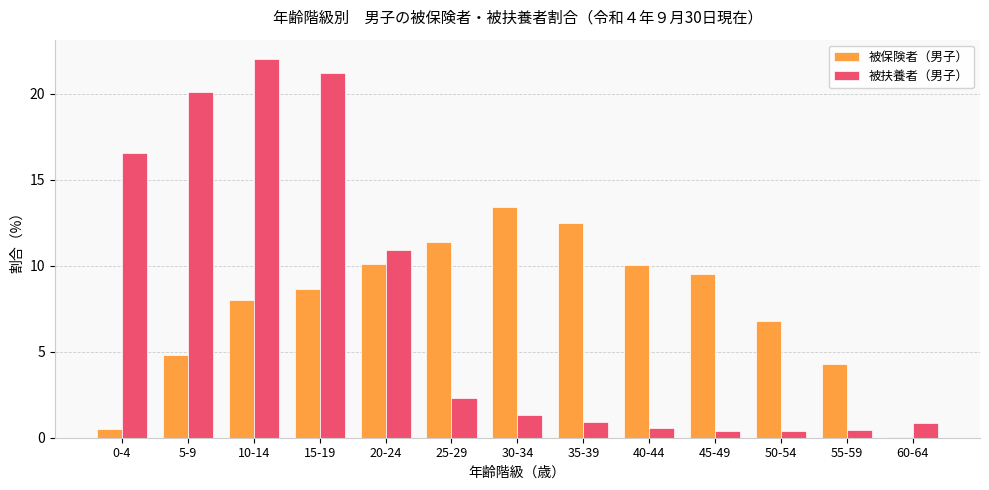

Count the number of data series in this chart.

2